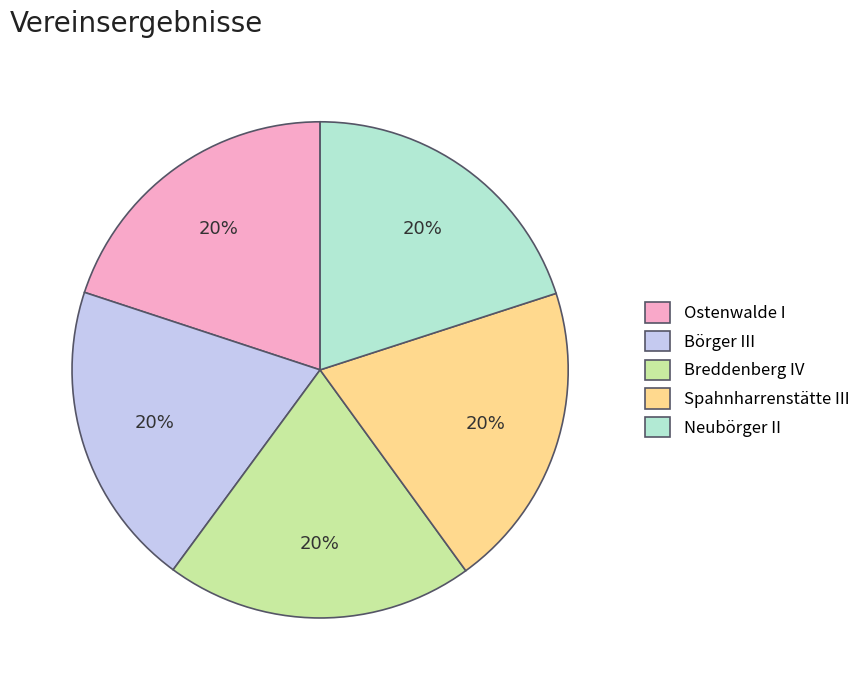

How many segments does this pie chart have?

5